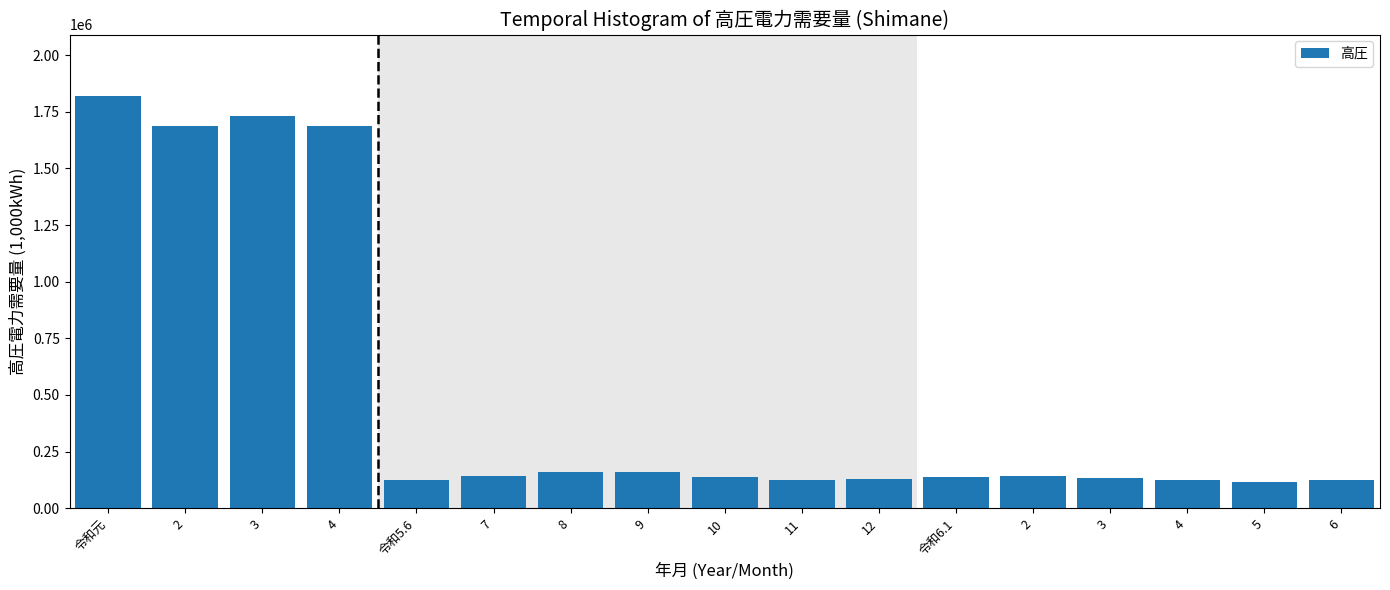

How many bars are there in total?

17